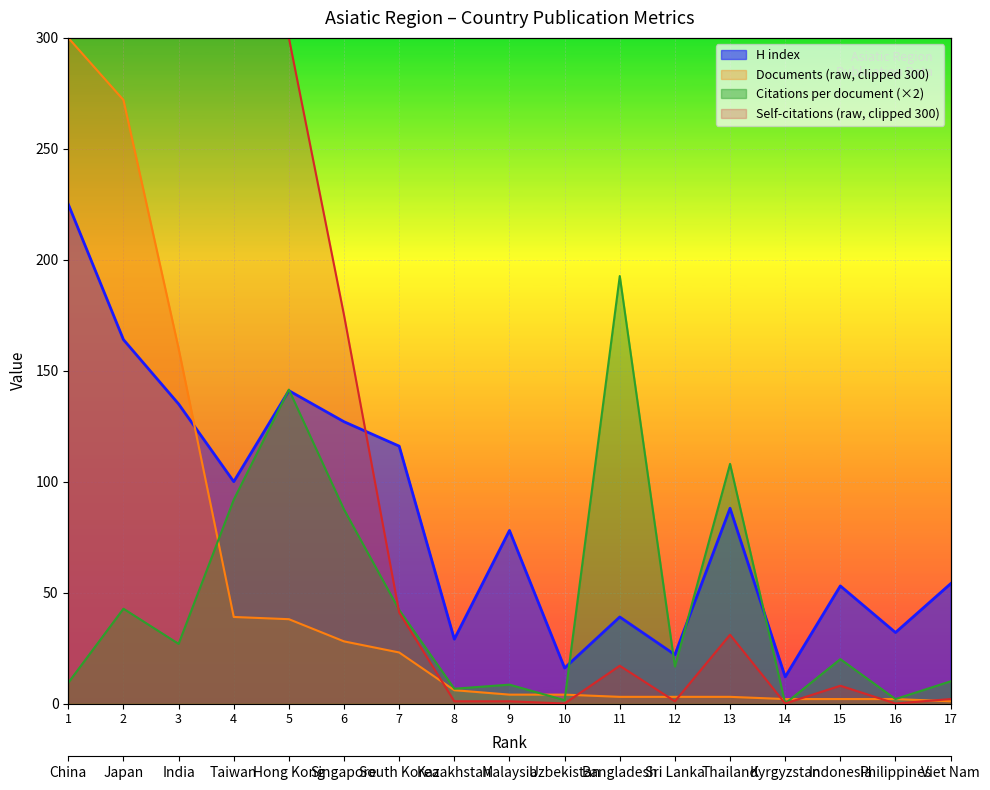

The H index series shows 6.0 at 14. True or false?

False